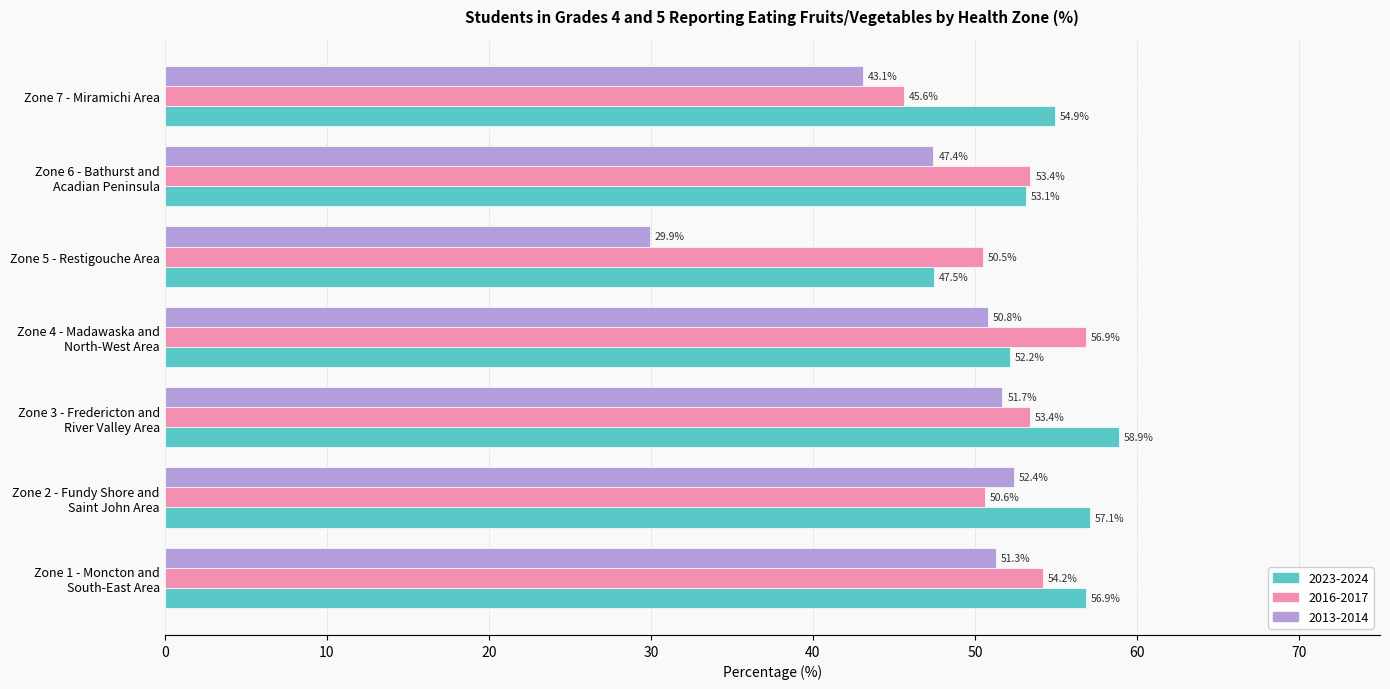

At which label does 2016-2017 reach its minimum?

Zone 7 - Miramichi Area